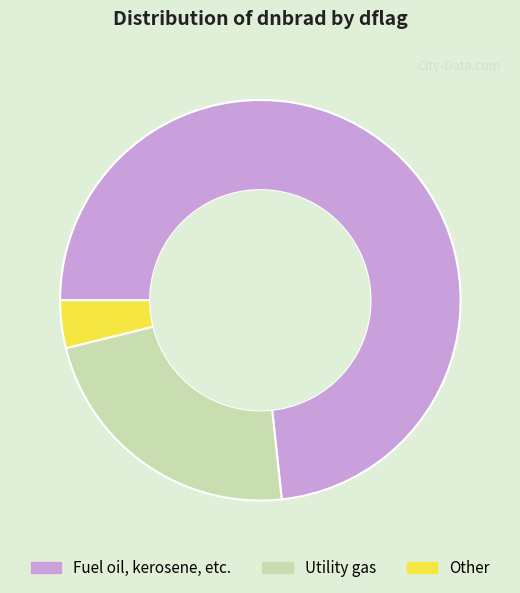

Which slice is the smallest?

Other